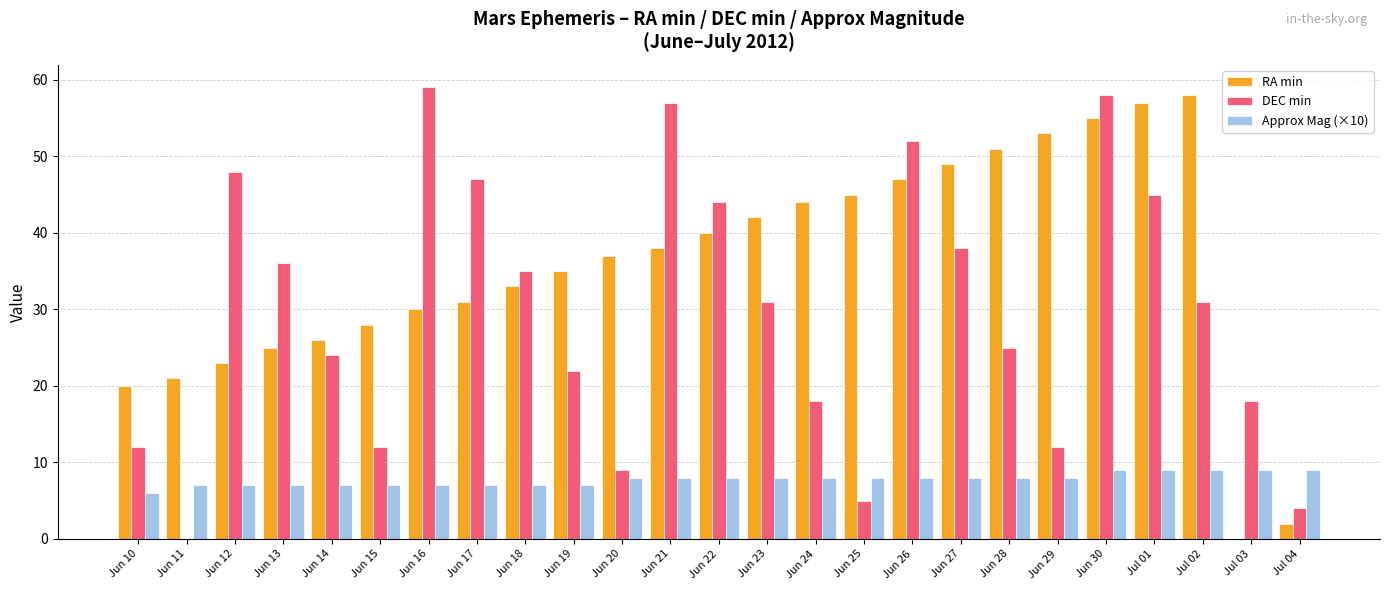

What is the sum of all Approx Mag (×10) values?

194